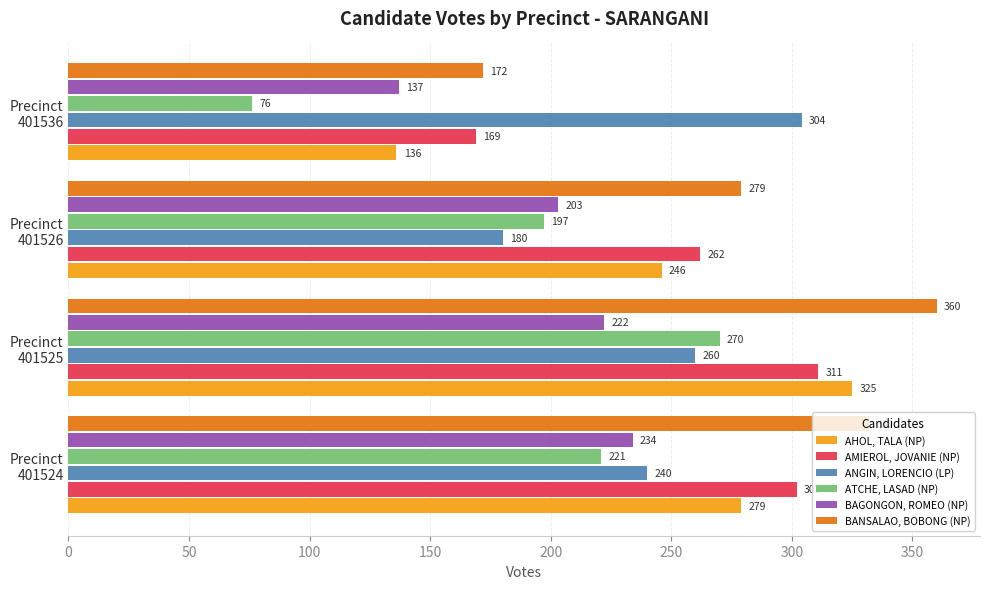

What is the sum of all BAGONGON, ROMEO (NP) values?

796